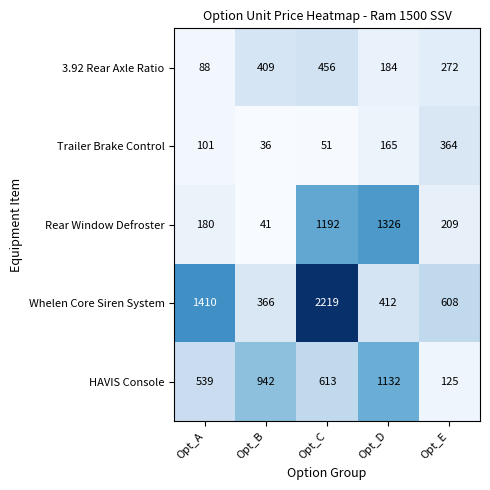

Reading right to left, list all the values displayed in this chart.

3.92 Rear Axle Ratio: 272	184	456	409	88
Trailer Brake Control: 364	165	51	36	101
Rear Window Defroster: 209	1326	1192	41	180
Whelen Core Siren System: 608	412	2219	366	1410
HAVIS Console: 125	1132	613	942	539